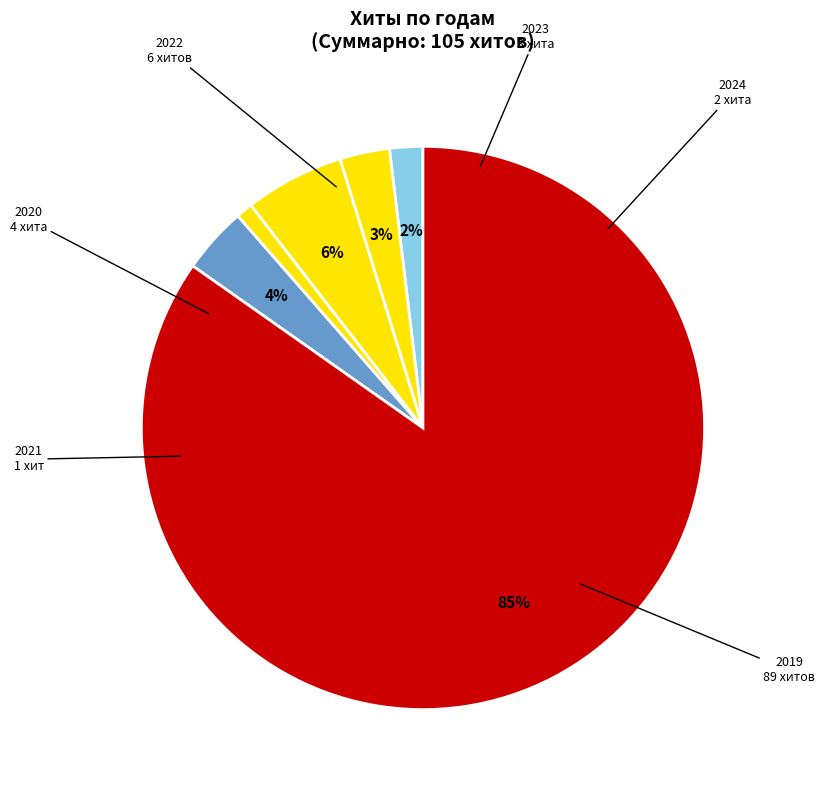

How many slices are in this pie chart?

6